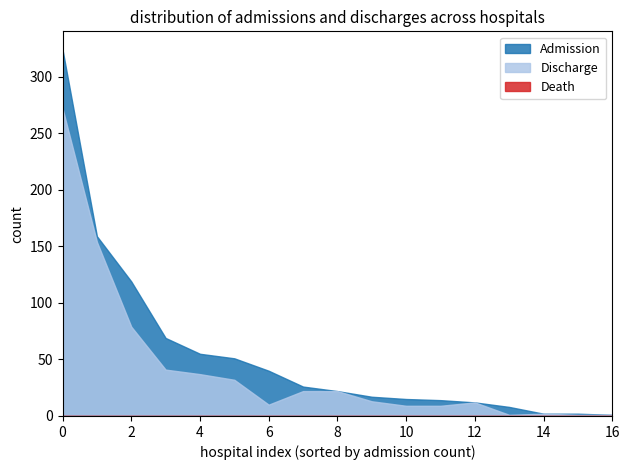

What is the greatest value displayed?

324